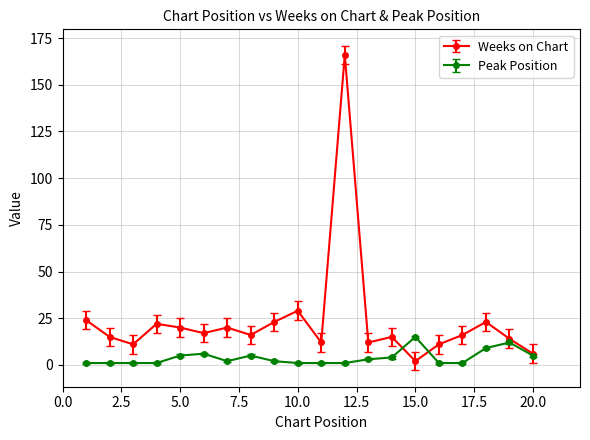

True or false: Weeks on Chart has more than 0 points higher than both neighbors.

True